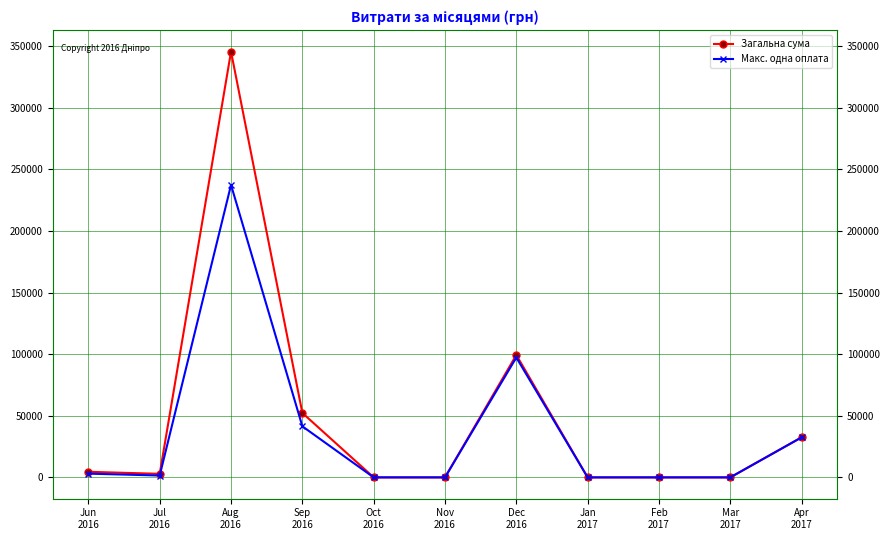

List the series in order of their peak value, lowest first.

Макс. одна оплата, Загальна сума